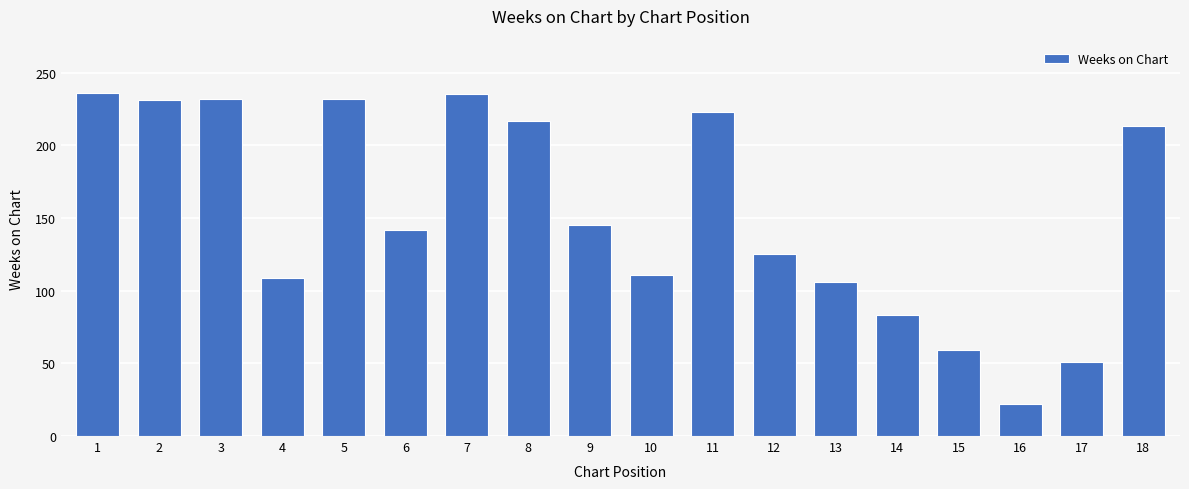

How many data points are less than 145?

9